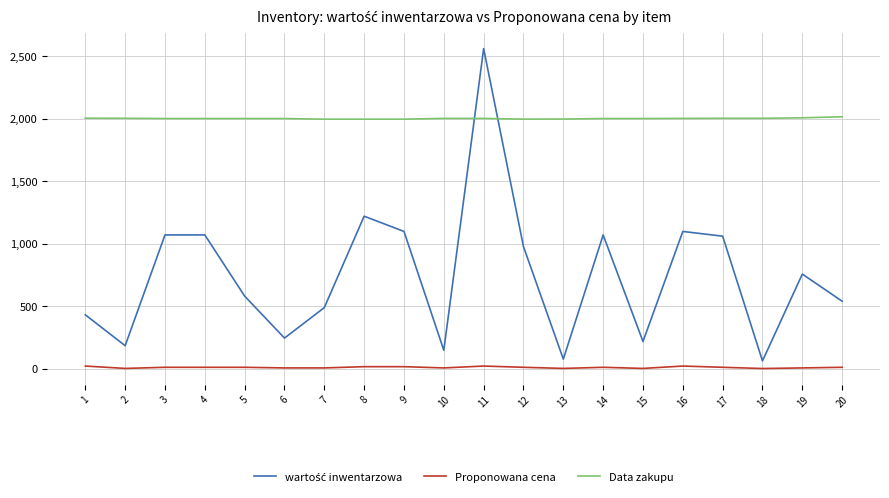

At which category does the chart reach its peak across all series?

11